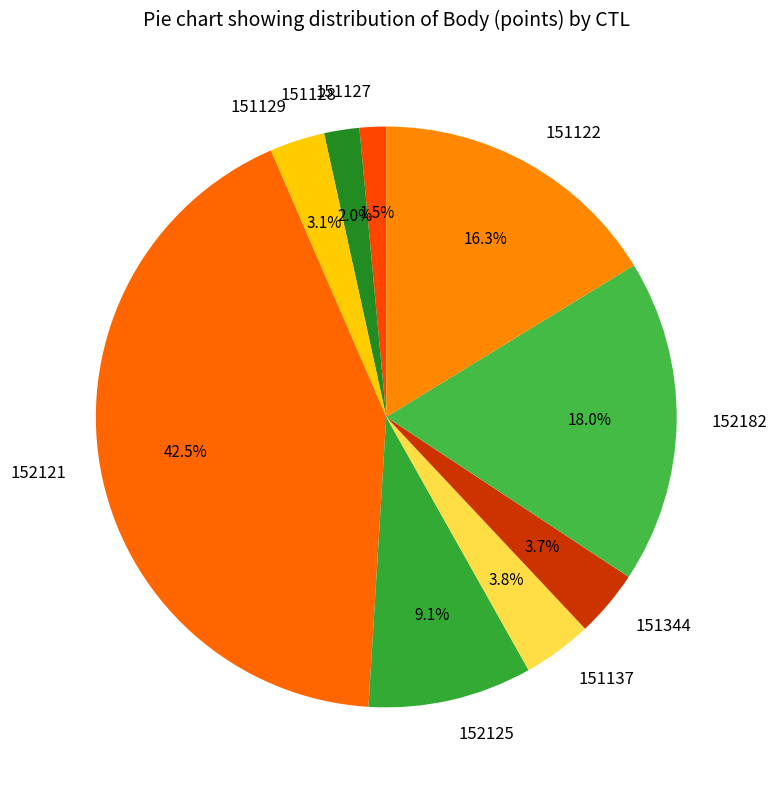

Which slice is the largest?

152121